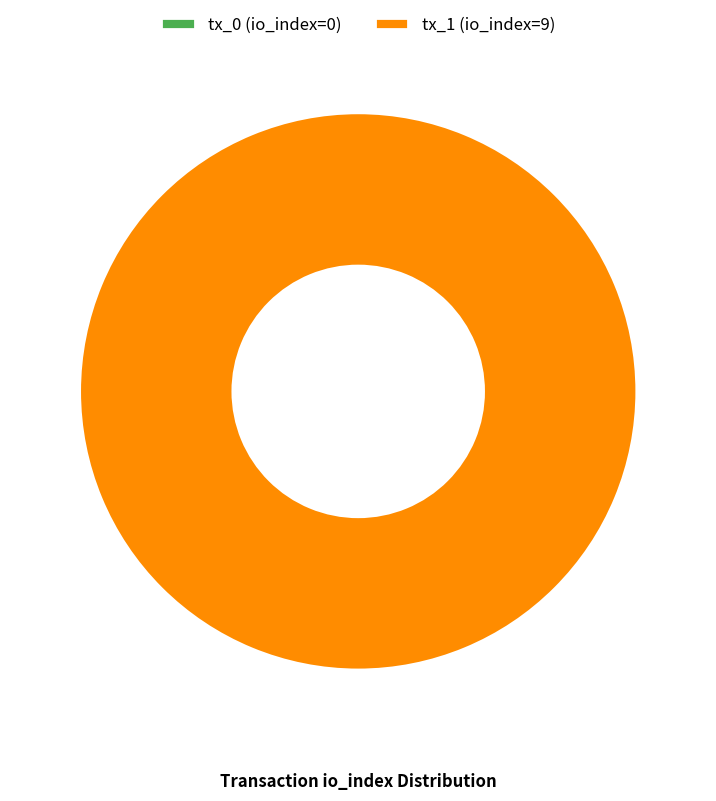

Count the number of slices in the pie.

2